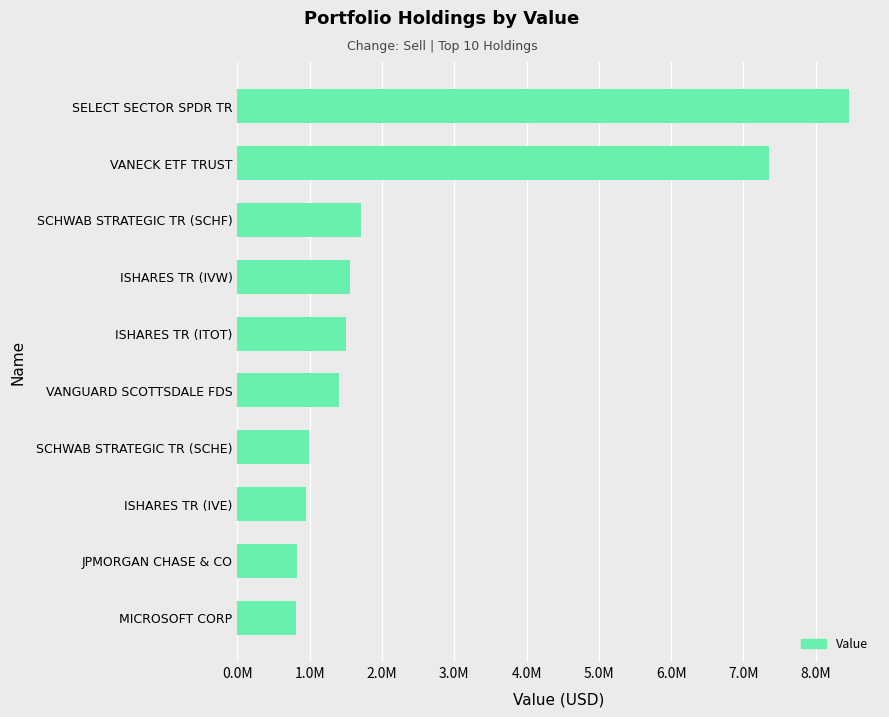

How many bars are there in total?

10